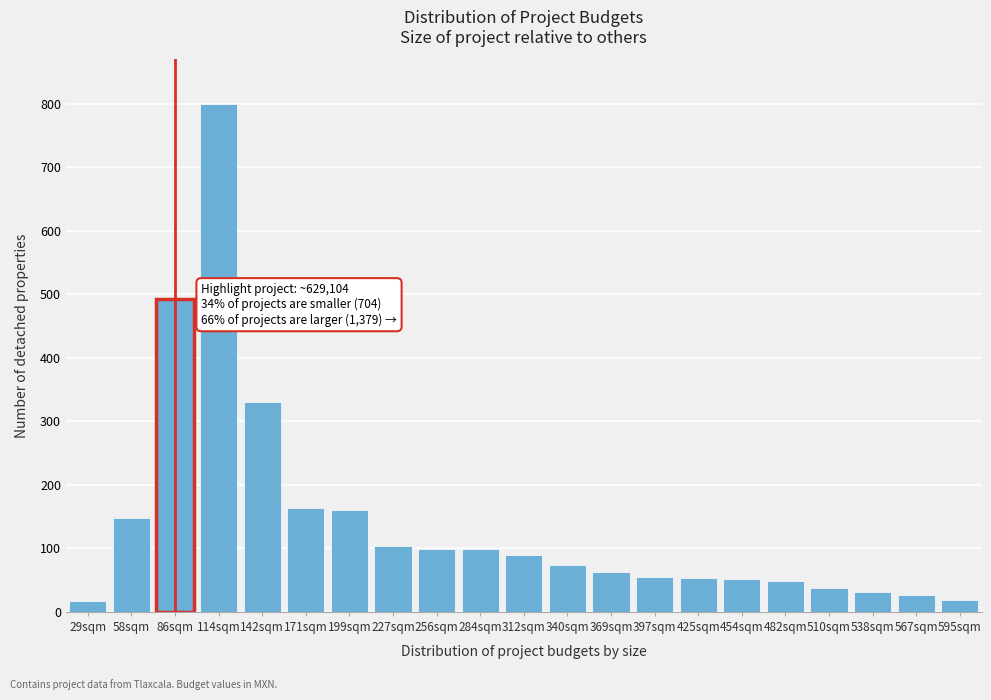

What value does the data have at 595sqm?

18.2